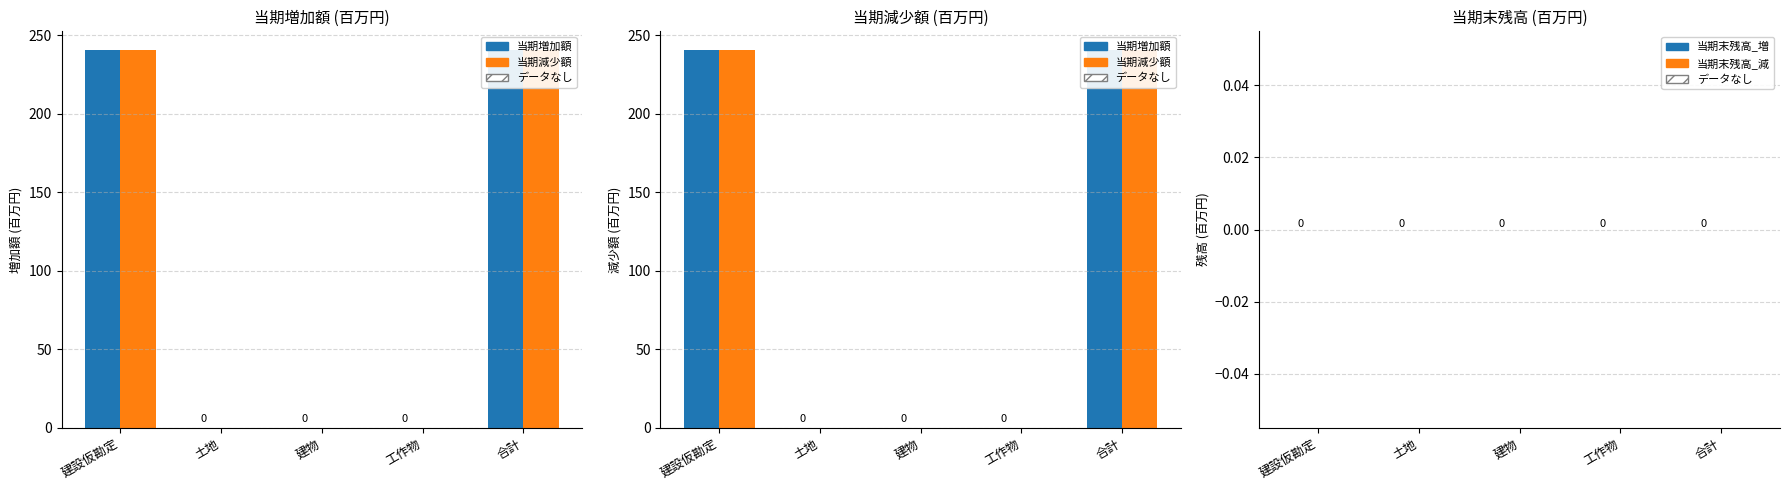

At 土地, list the series in order from smallest to largest.

当期増加額, 当期減少額, 当期末残高_増, 当期末残高_減